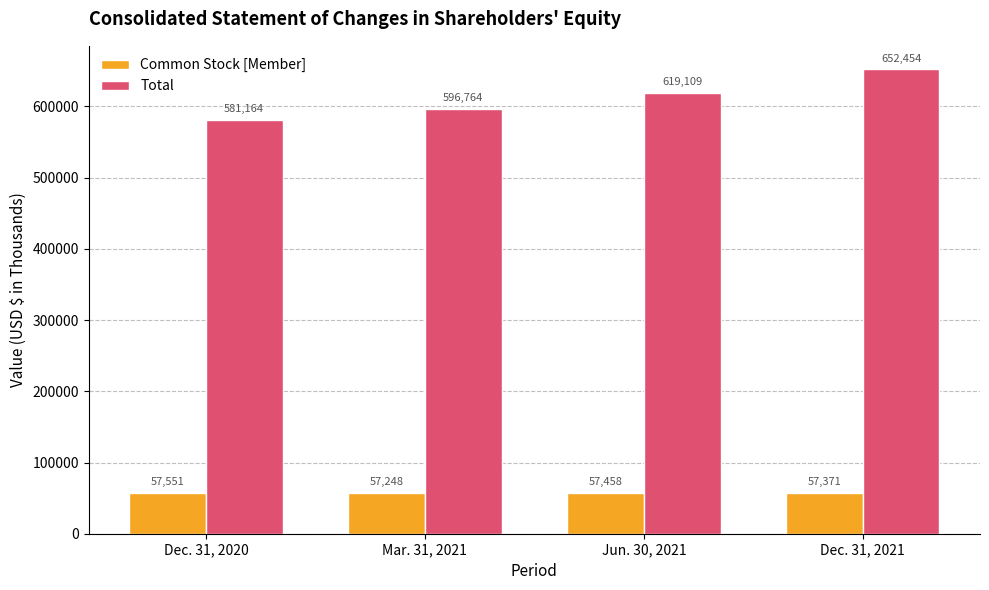

Is it true that Common Stock [Member] equals 81880 at Dec. 31, 2021?

False